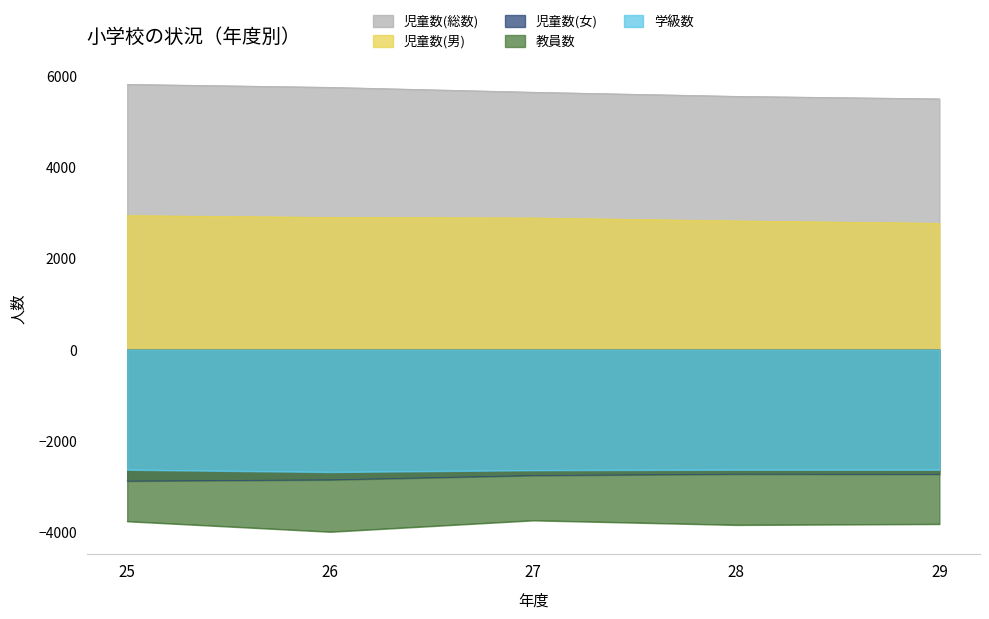

Which series has the largest range (max minus min)?

児童数(総数)